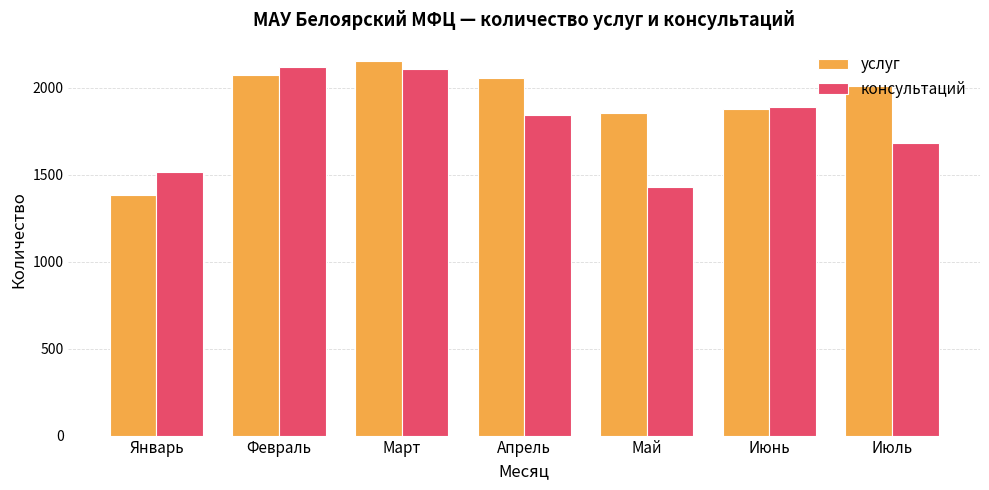

Which series has the largest total across all categories?

услуг